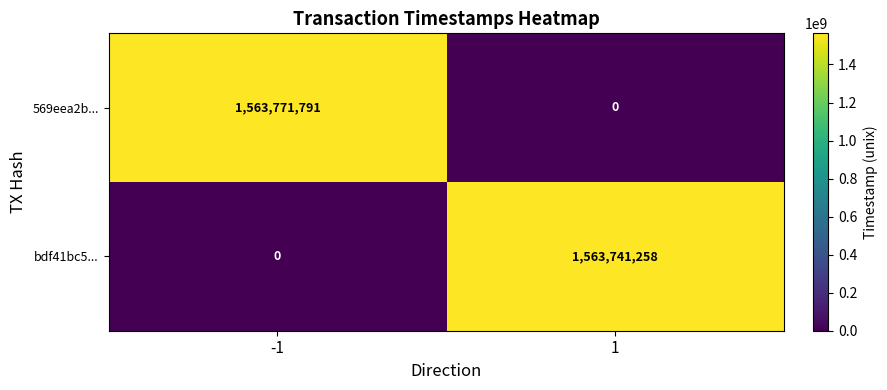

The bdf41bc5... series shows 2080844848 at 1. True or false?

False